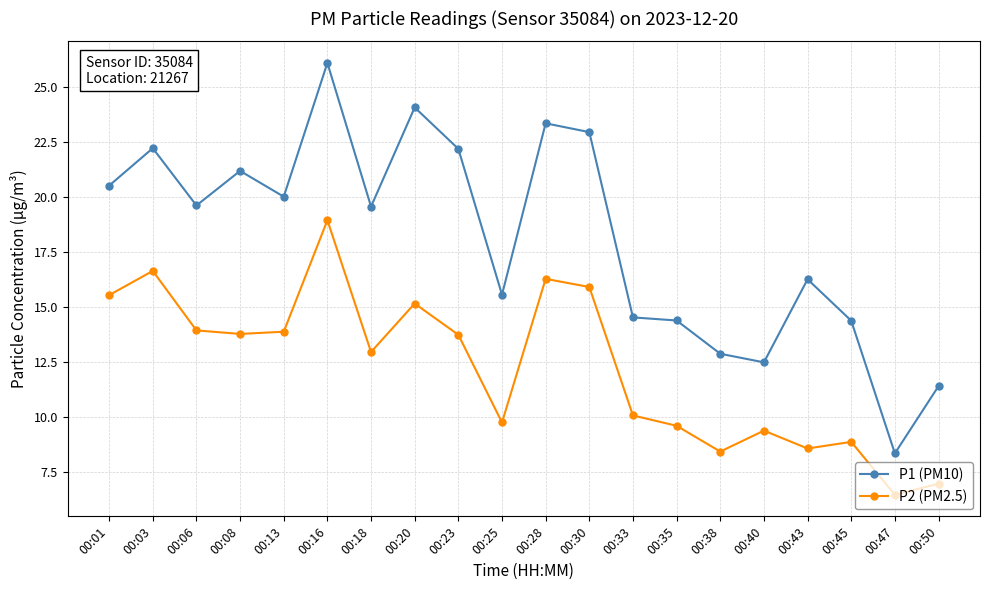

Where is the first local minimum for P1 (PM10)?

00:06